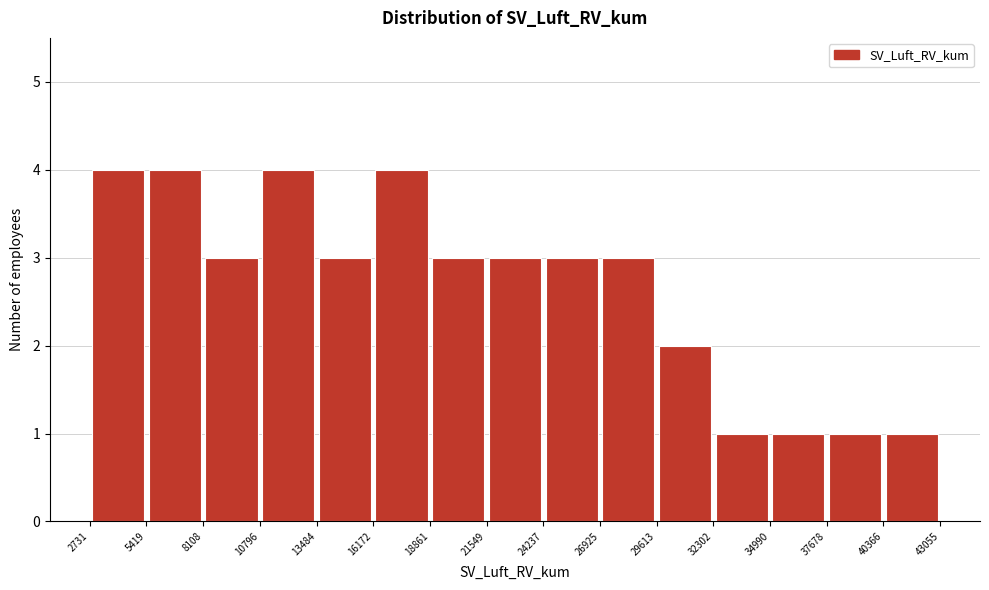

Reading left to right, list every bar in this chart as the range it spans on the x-axis followed by its height. The values are not printed on the chart, so give them approximately, as read against the axis.

2731 to 5419: 4
5419 to 8108: 4
8108 to 10796: 3
10796 to 13484: 4
13484 to 16172: 3
16172 to 18861: 4
18861 to 21549: 3
21549 to 24237: 3
24237 to 26925: 3
26925 to 29613: 3
29613 to 32302: 2
32302 to 34990: 1
34990 to 37678: 1
37678 to 40366: 1
40366 to 43055: 1